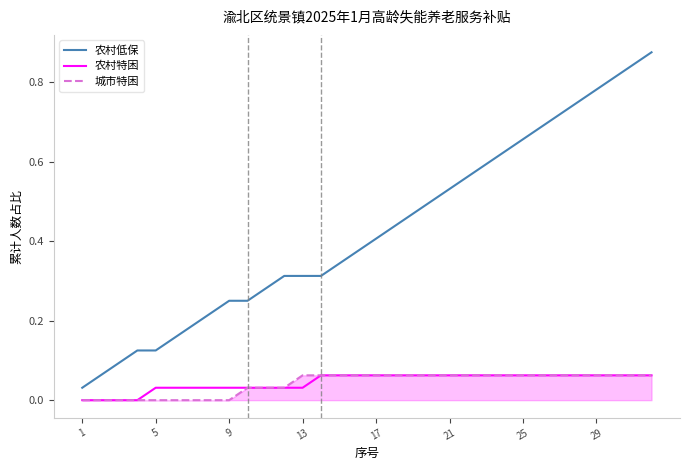

Which series has the widest spread of values?

农村低保